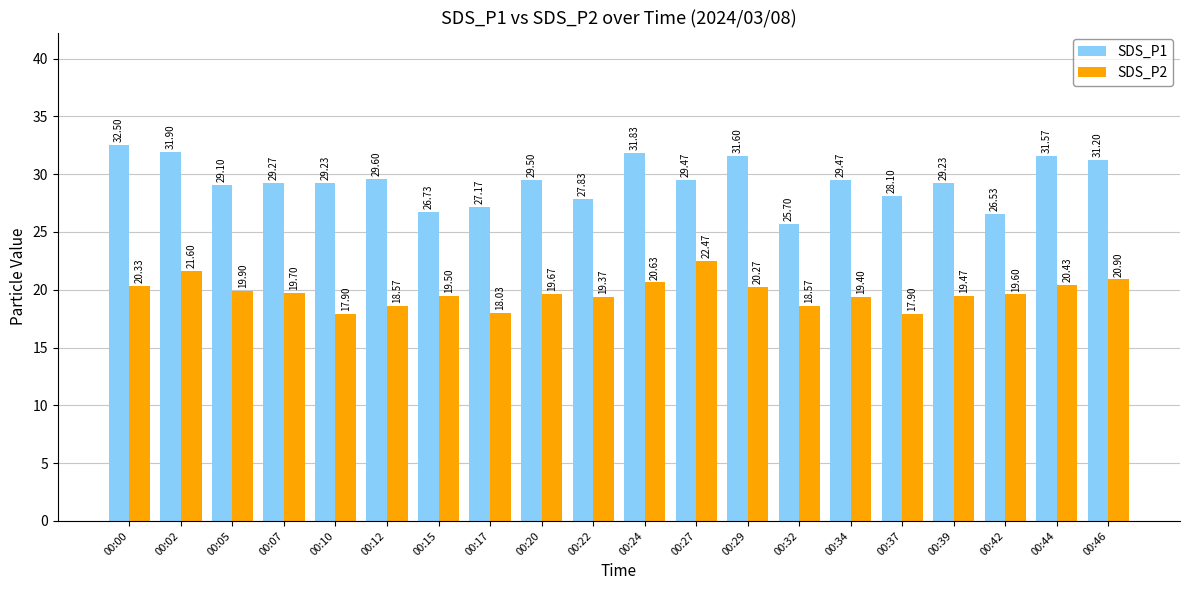

Which series has the largest range (max minus min)?

SDS_P1